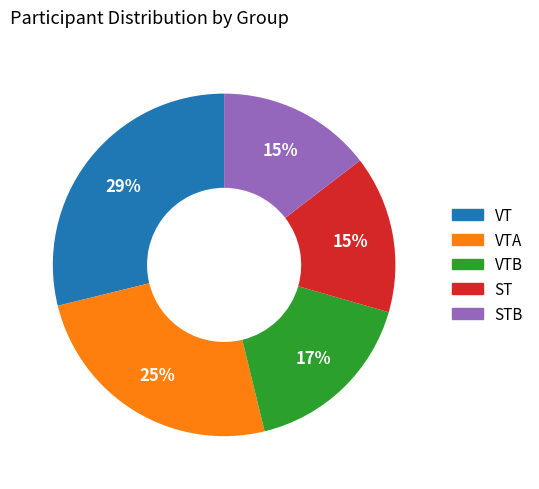

Is there any slice that represents more than half of the pie?

No